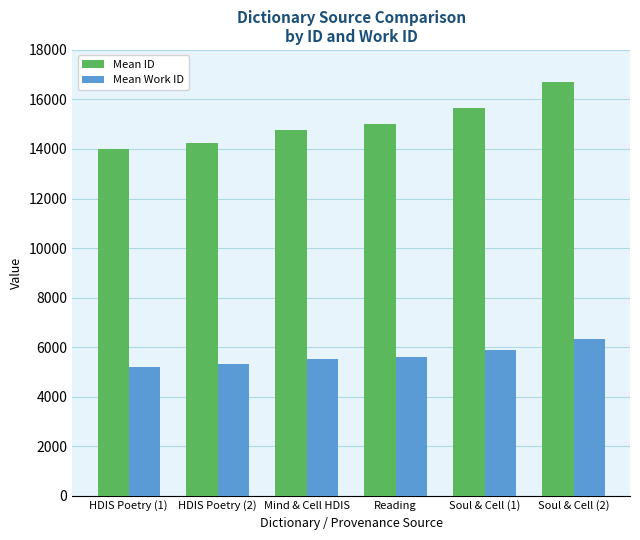

Reading left to right, what are all the values shown in this chart?

Mean ID: HDIS Poetry (1)=14013	HDIS Poetry (2)=14257	Mind & Cell HDIS=14770	Reading=14992	Soul & Cell (1)=15636	Soul & Cell (2)=16722
Mean Work ID: HDIS Poetry (1)=5202	HDIS Poetry (2)=5302	Mind & Cell HDIS=5505	Reading=5612	Soul & Cell (1)=5887	Soul & Cell (2)=6323